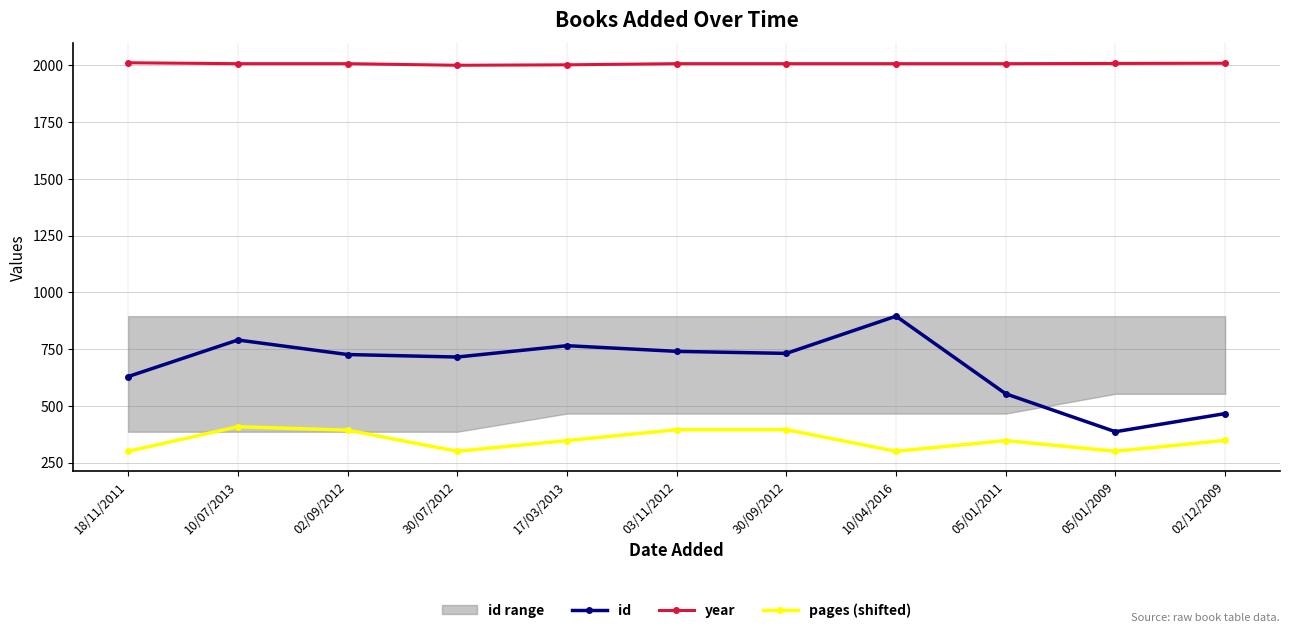

Rank the series at 05/01/2011 from lowest to highest value.

pages (shifted), id, year